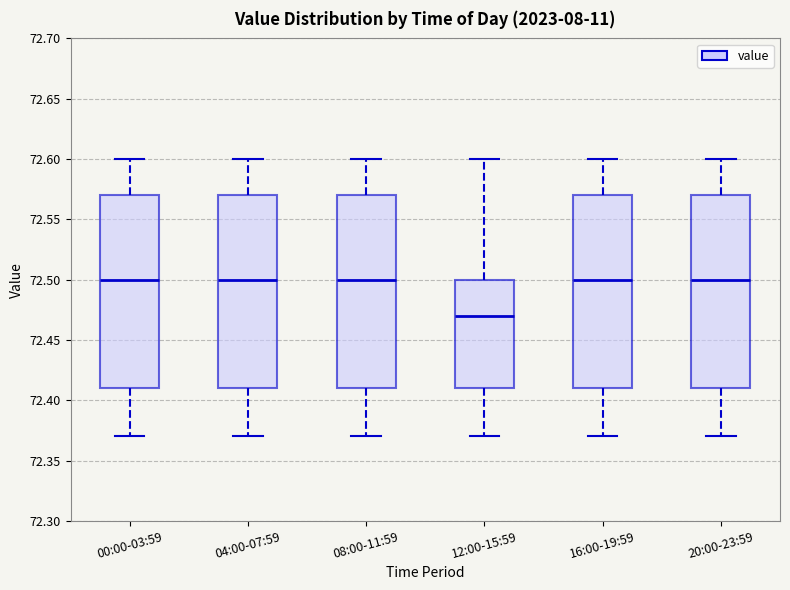

Where does the median line of the box for 08:00-11:59 sit on the y-axis? The values are not printed on the chart, so give them approximately, as read against the axis.

72.50